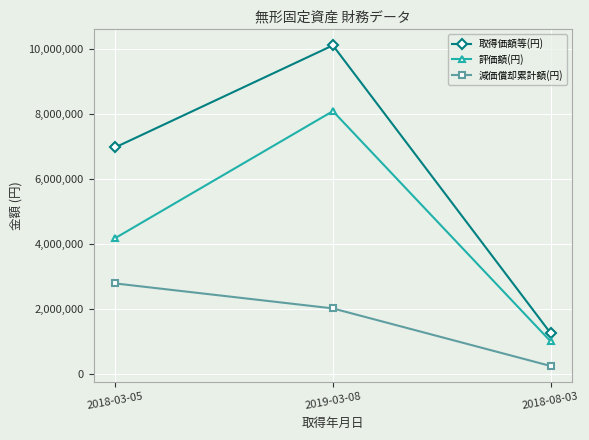

Count the 取得価額等(円) values in the range 1263600 to 10098000.

3